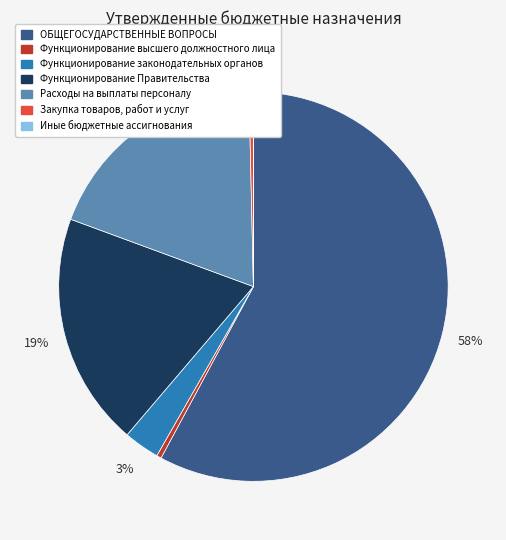

What percentage is the Расходы на выплаты персоналу slice, to the nearest percent?

19%